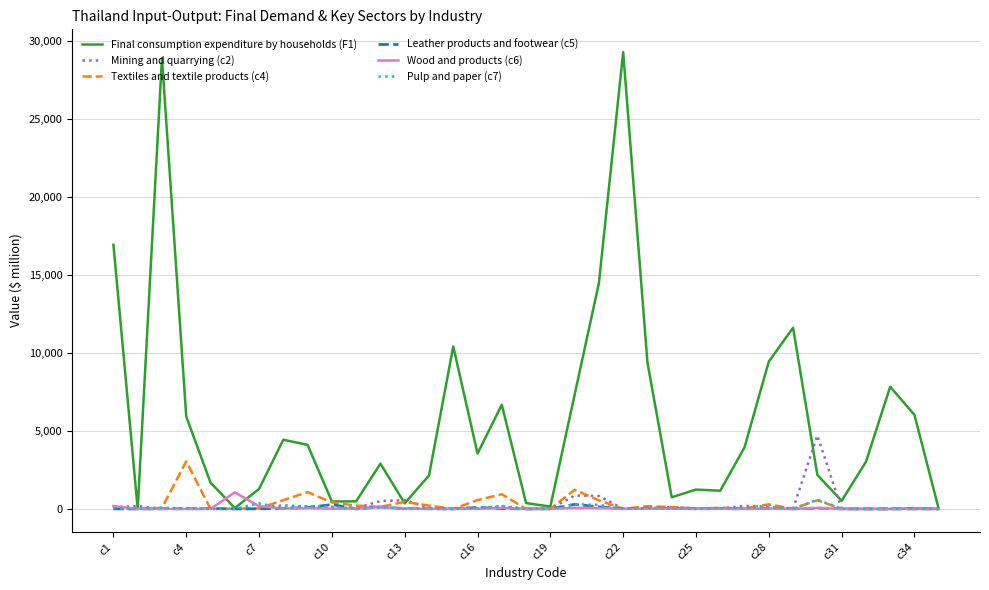

Which series has the largest total across all categories?

Final consumption expenditure by households (F1)